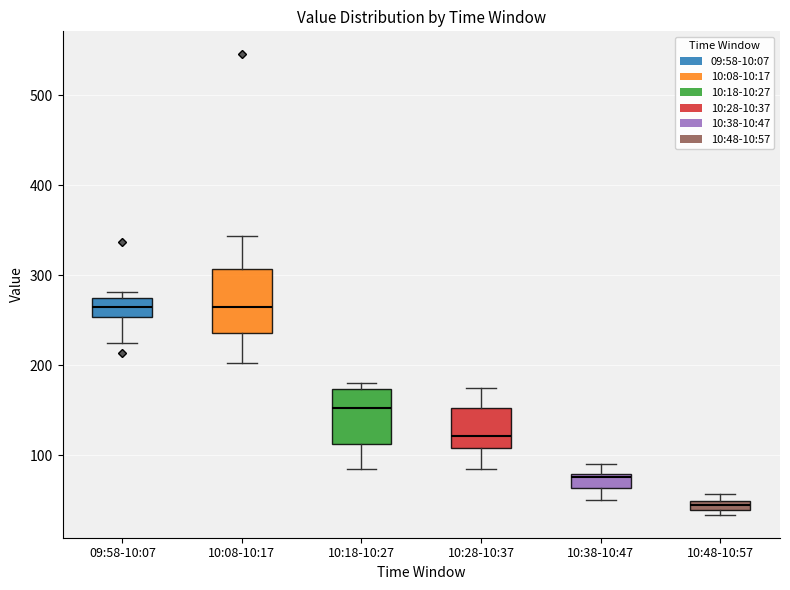

Where is the lower edge of the box for 10:18-10:27 on the y-axis? The values are not printed on the chart, so give them approximately, as read against the axis.

110